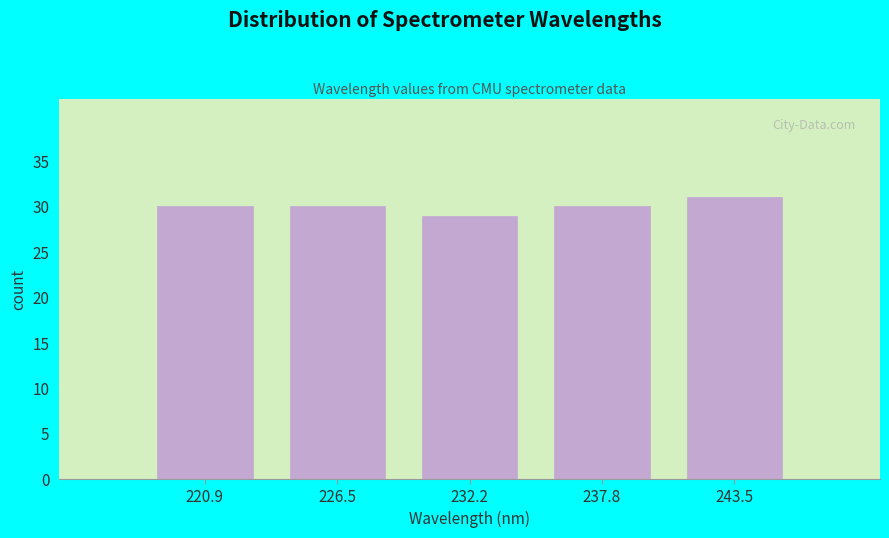

Over which range of the x-axis is the bar tallest?

241 to 246